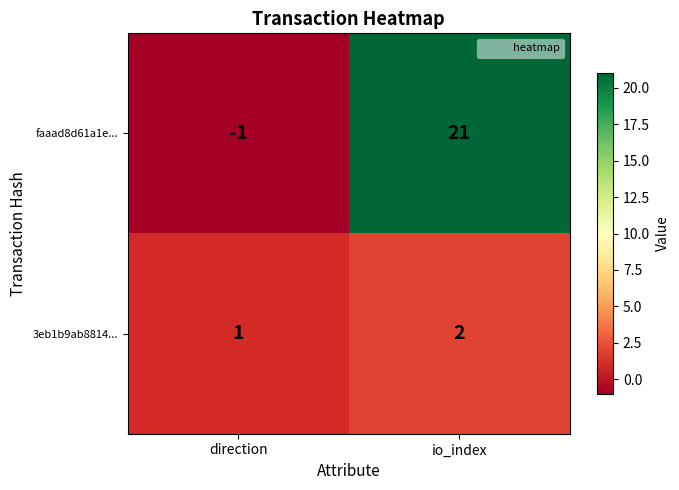

What is the sum of the 3eb1b9ab8814... values at direction and io_index?

3